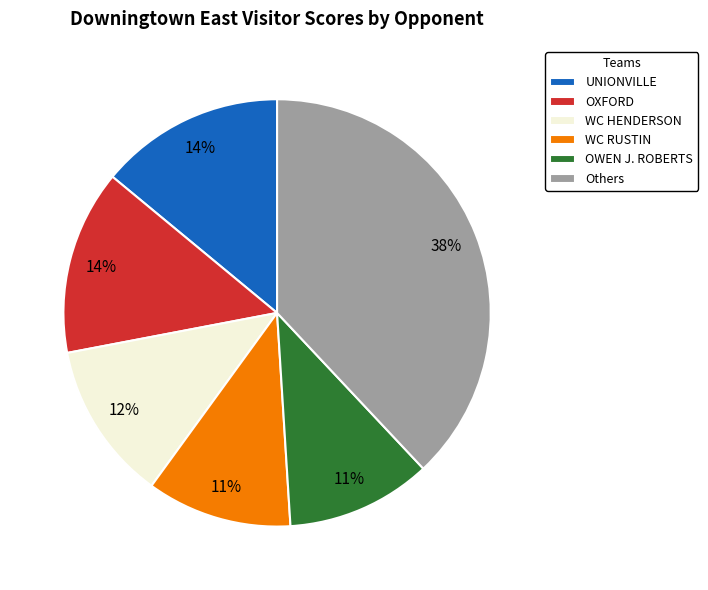

Is it true that WC HENDERSON is 12% of the pie?

True